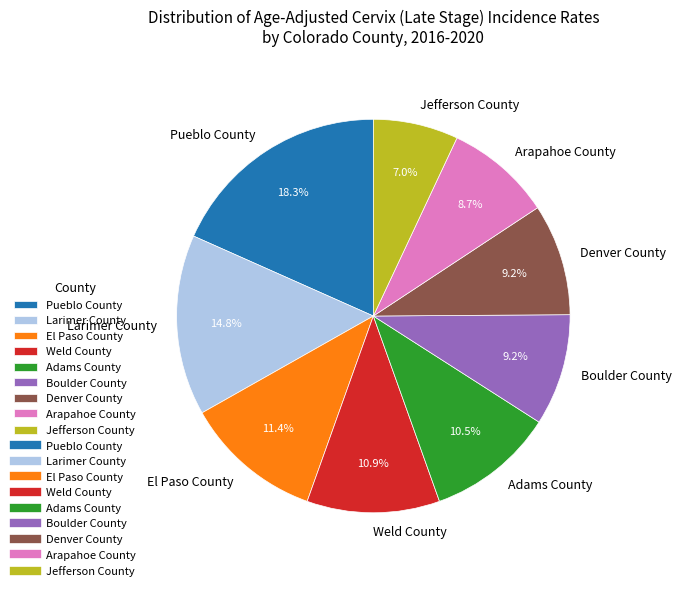

What is the ratio of the value at Boulder County to the value at Larimer County?

0.6